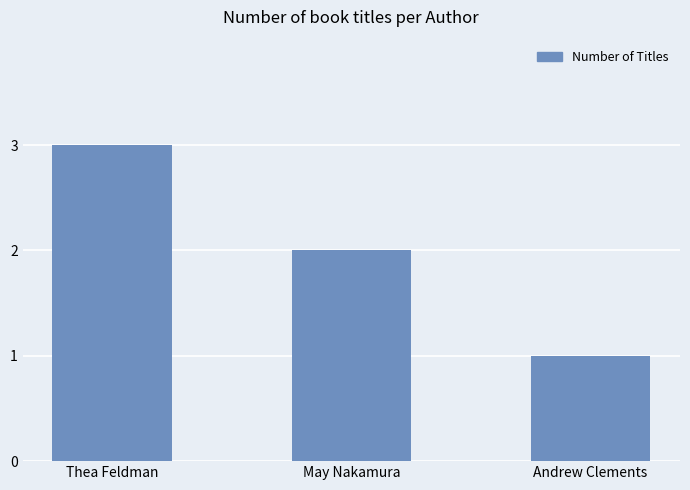

Which has a higher value, Andrew Clements or May Nakamura?

May Nakamura